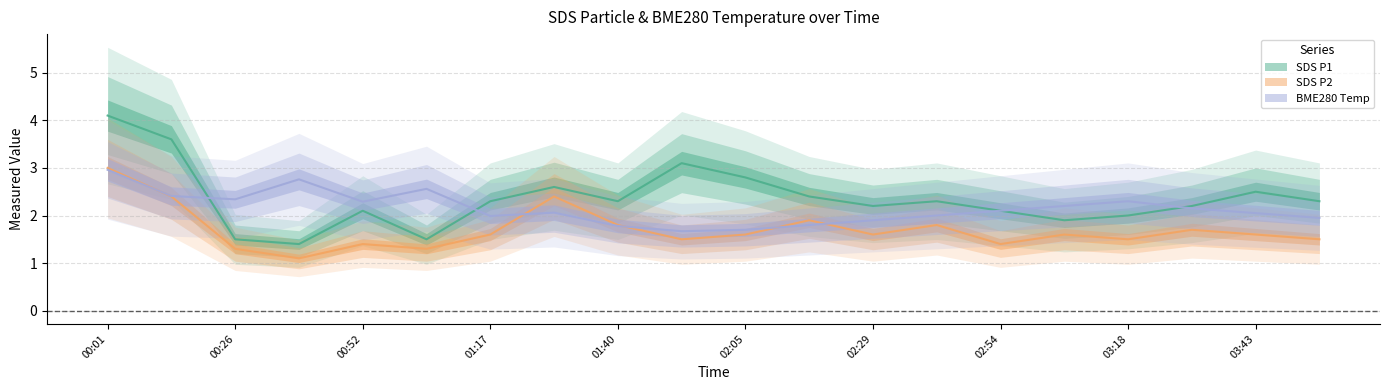

At how many categories does at least one series exceed 3?

3